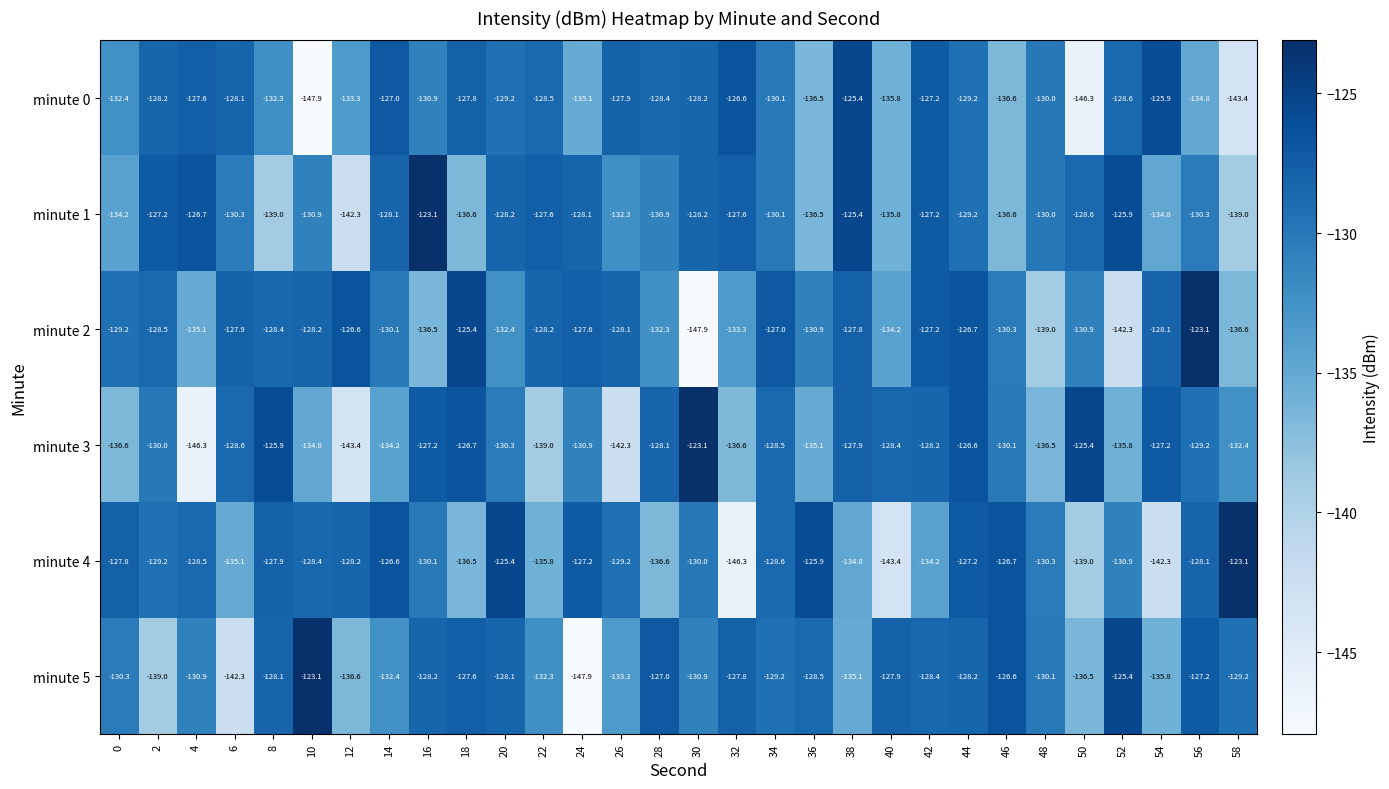

What is the approximate value of minute 0 at 30?

-128.2